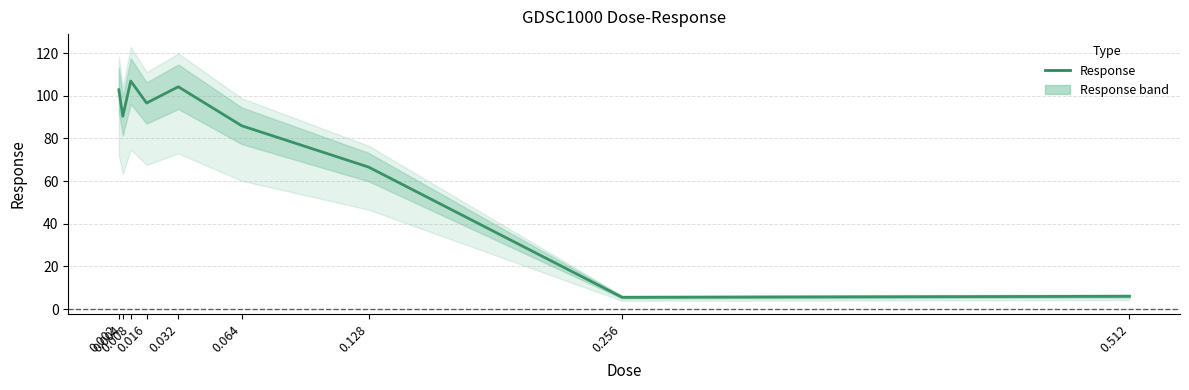

Read the value at 0.256.

5.5